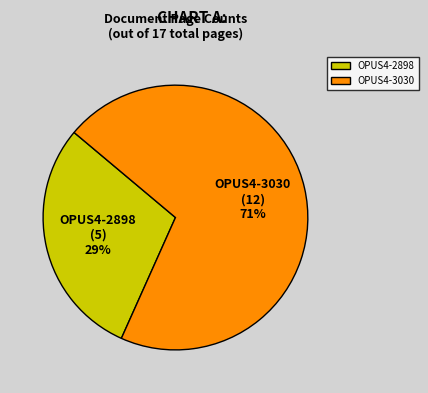

To the nearest percent, what is the average slice percentage?

50%